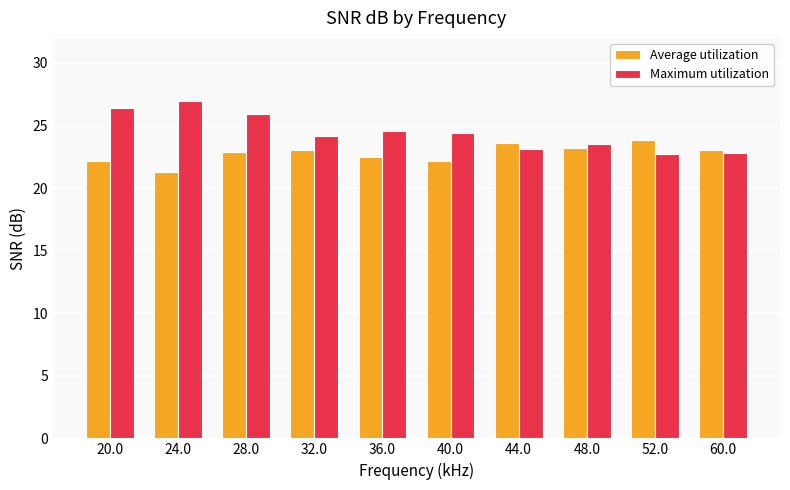

What is the sum of all Maximum utilization values?

244.5